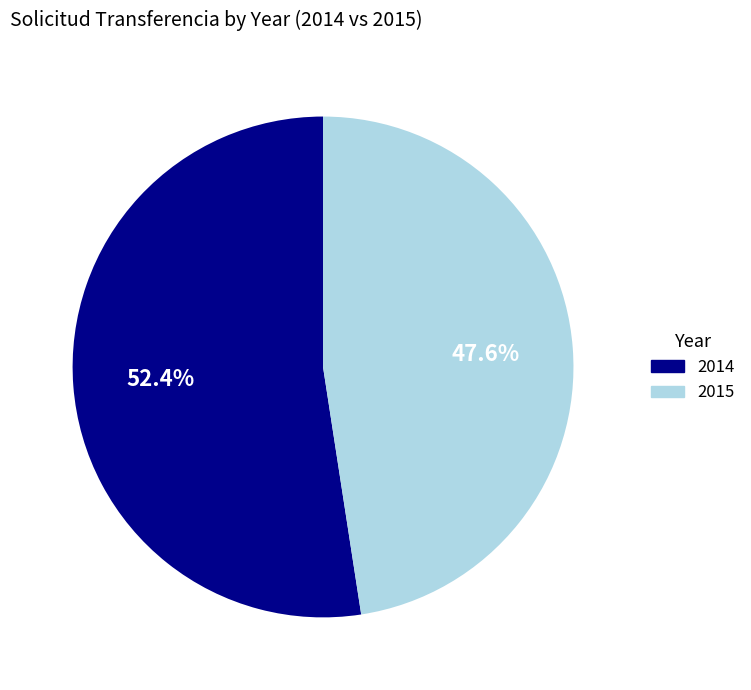

How many slices are in this pie chart?

2